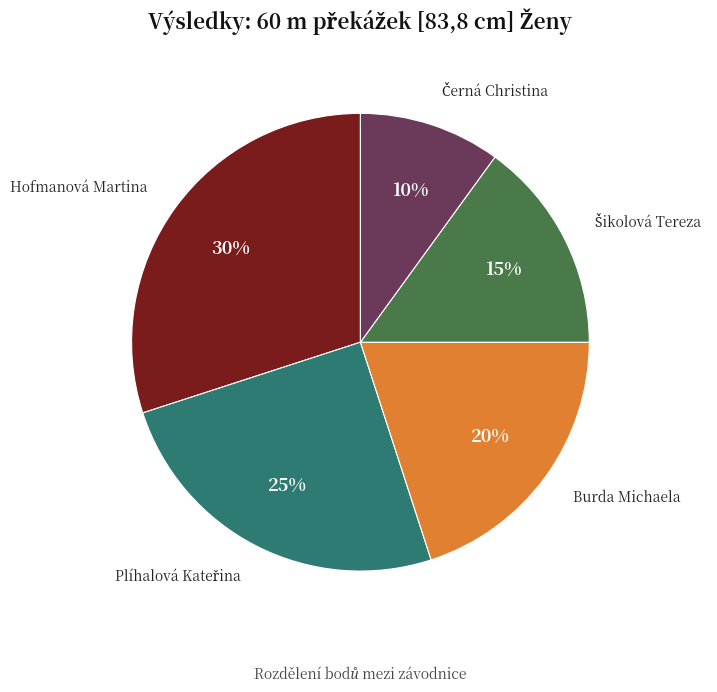

To the nearest percent, what is the average slice percentage?

20%